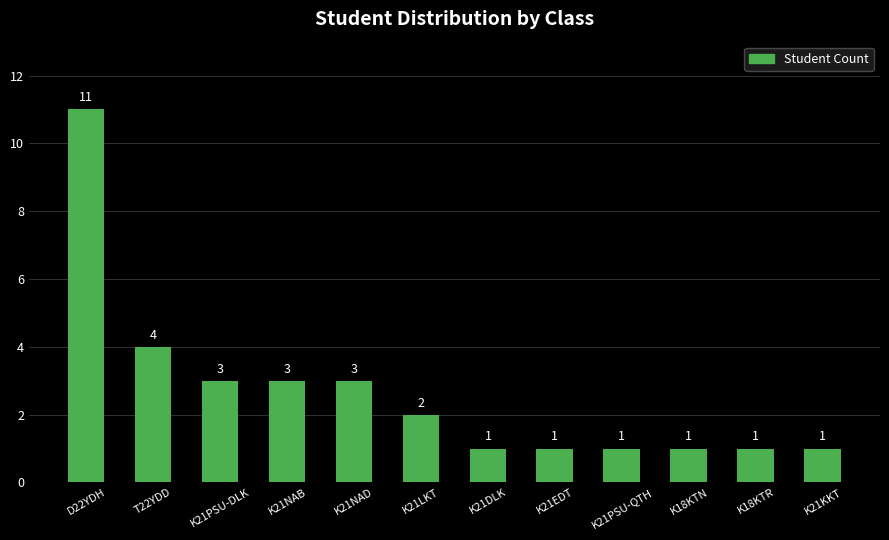

What position from the right is K21DLK?

6